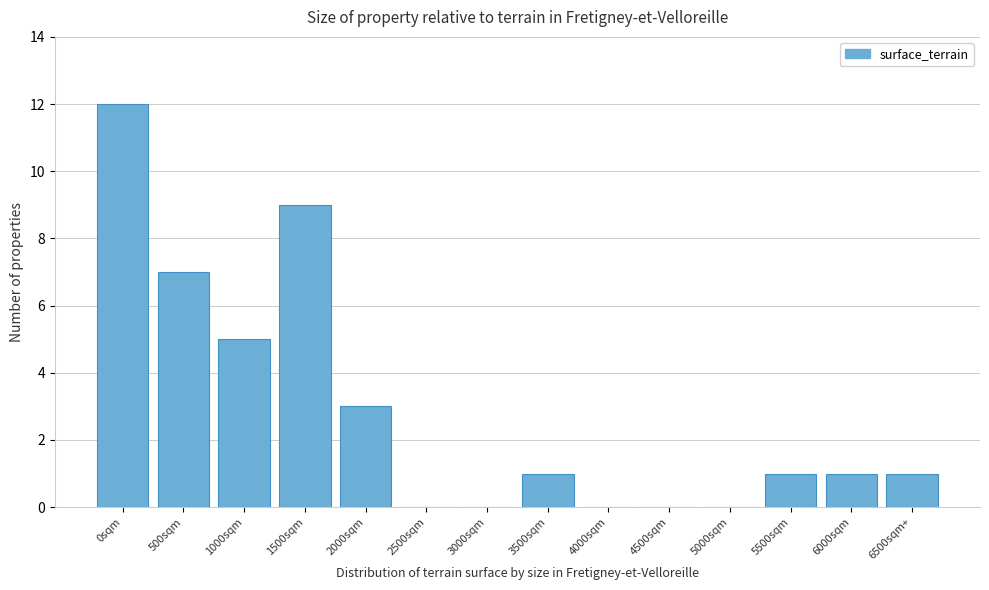

Reading right to left, extract all data points from this chart.

6500sqm+=1	6000sqm=1	5500sqm=1	5000sqm=0	4500sqm=0	4000sqm=0	3500sqm=1	3000sqm=0	2500sqm=0	2000sqm=3	1500sqm=9	1000sqm=5	500sqm=7	0sqm=12